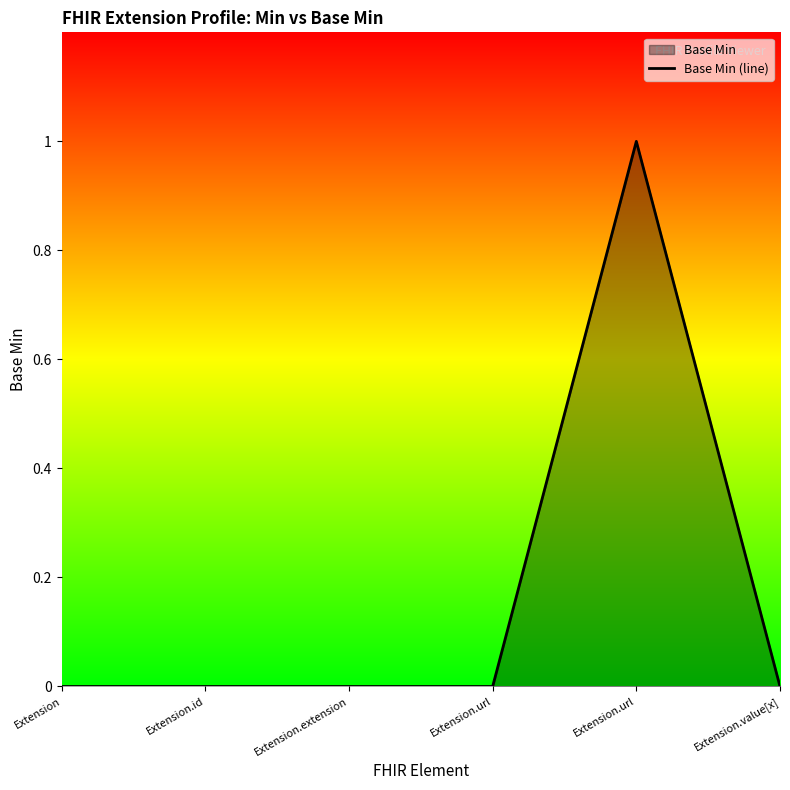

How many values exceed 0?

1